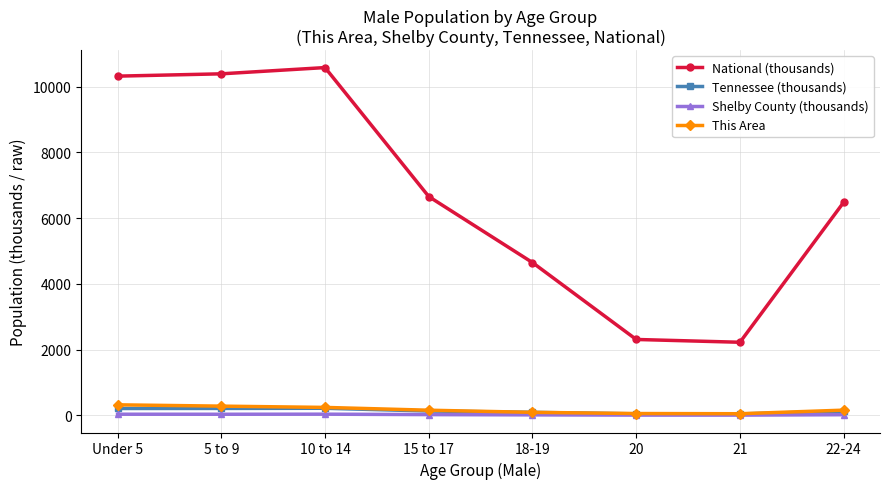

Between 5 to 9 and 18-19, which series saw the biggest shift?

National (thousands)